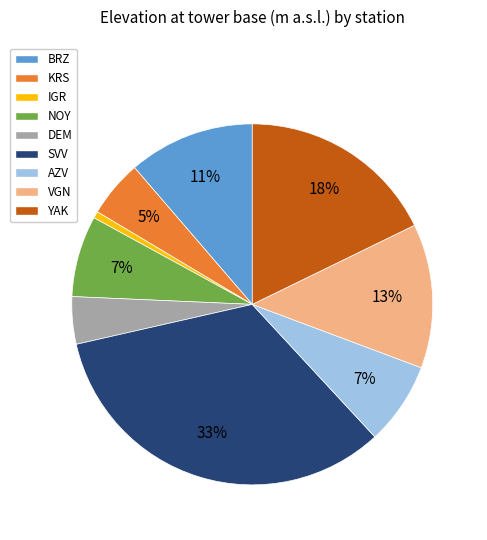

Which category has the biggest portion of the pie?

SVV